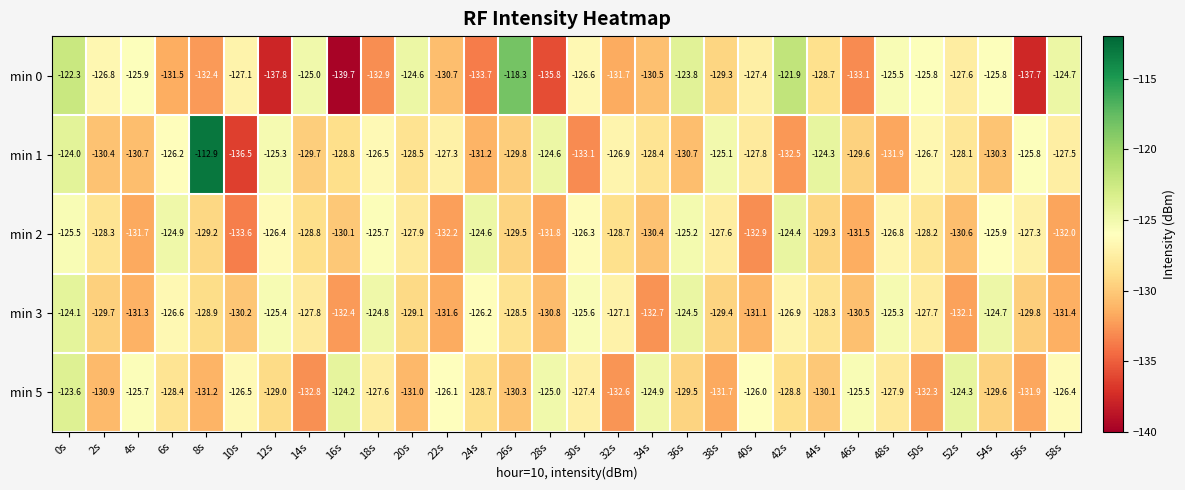

Which series has the largest total across all categories?

min 1